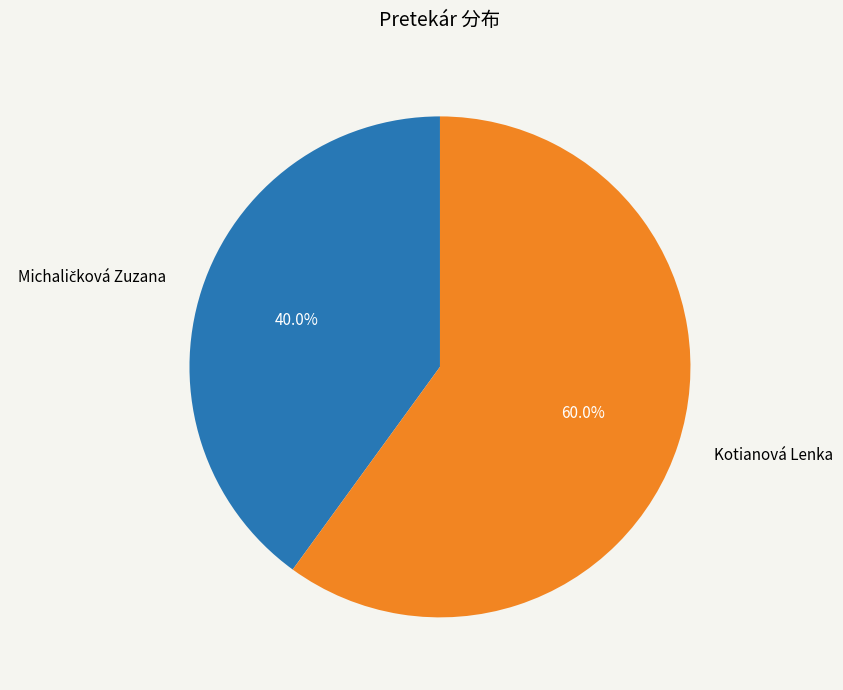

To the nearest percent, what is the average slice percentage?

50%